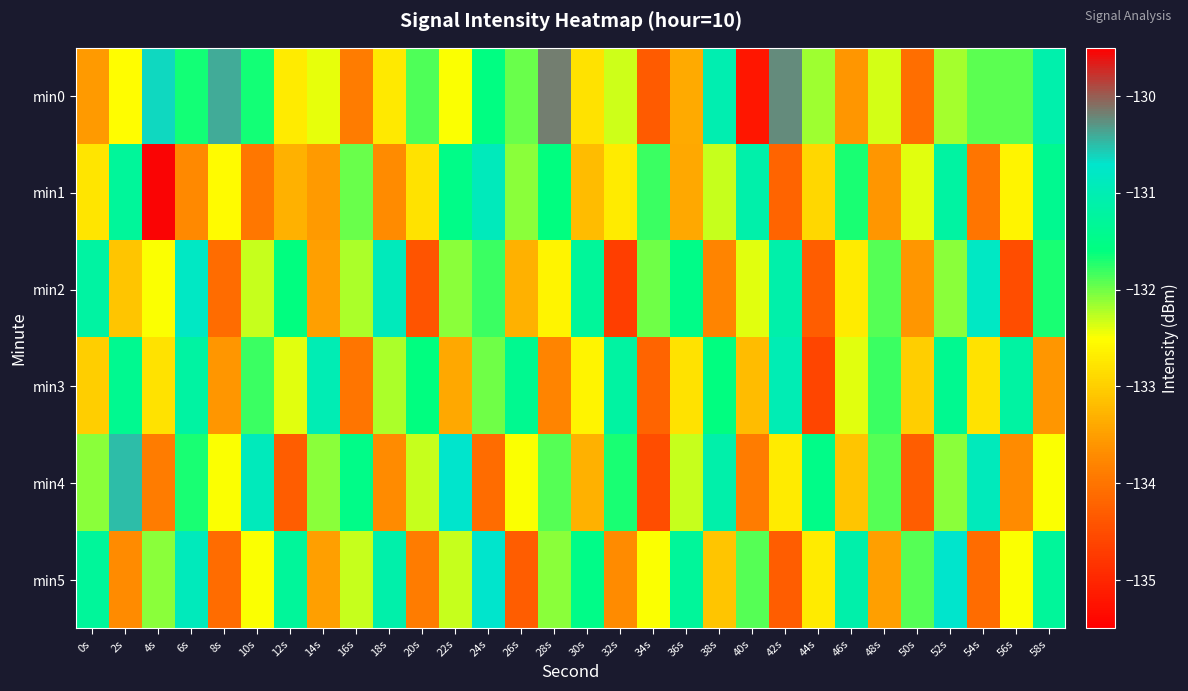

What is the minimum value shown in the chart?

-135.2